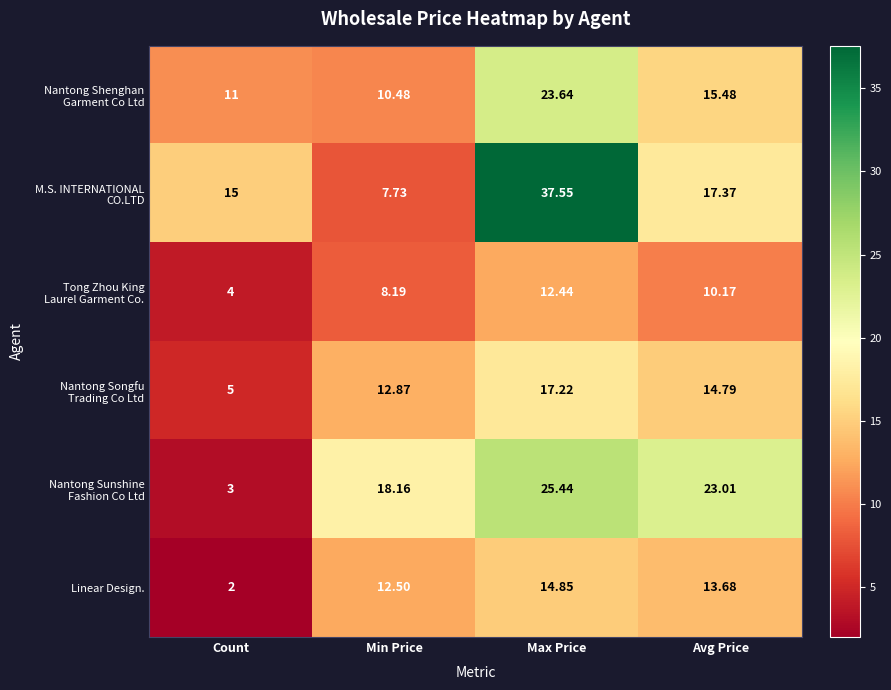

At which category is the sum across all series the highest?

Max Price